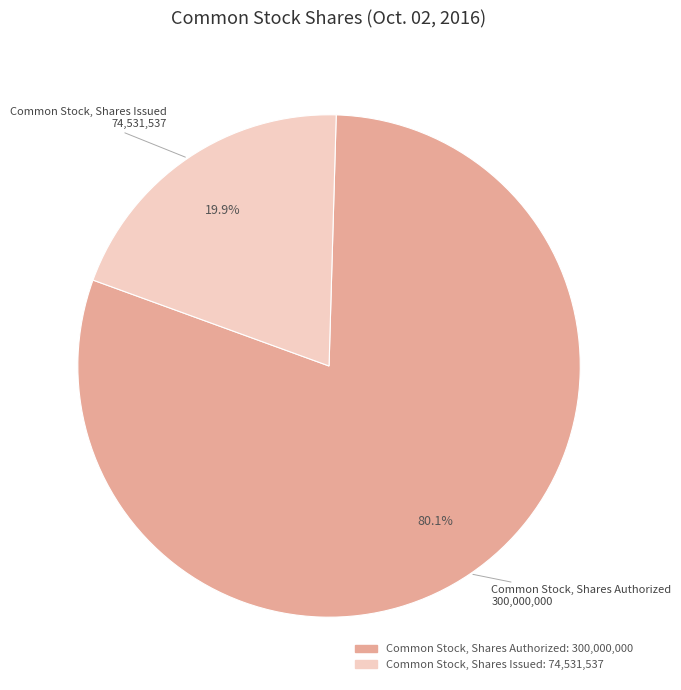

Is it true that Common Stock, Shares Authorized is 91% of the pie?

False